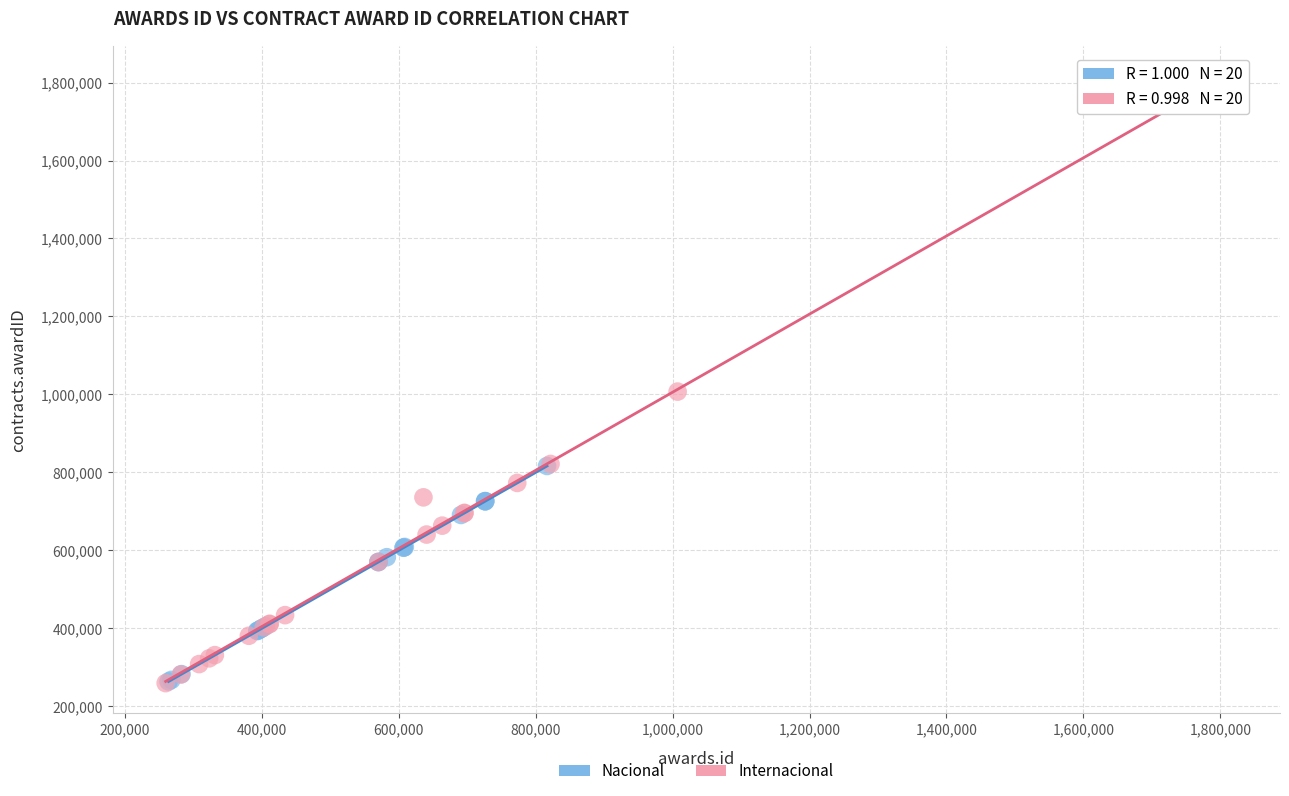

Which series reaches the maximum Y coordinate?

Internacional